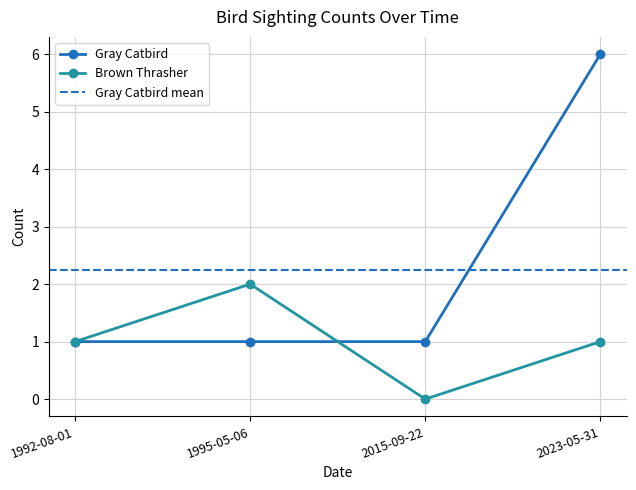

What is the total value across all series at 1992-08-01?

2